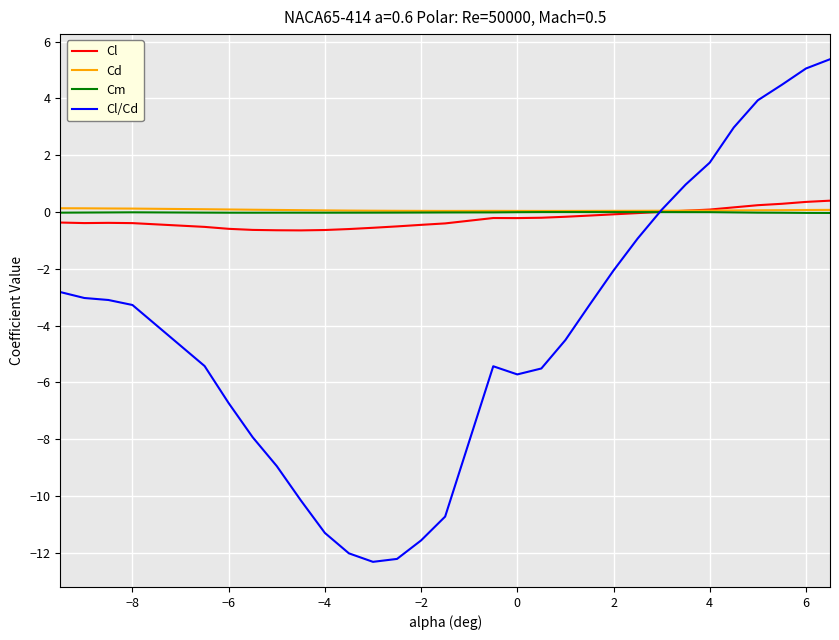

What is the smallest value displayed?

-12.3